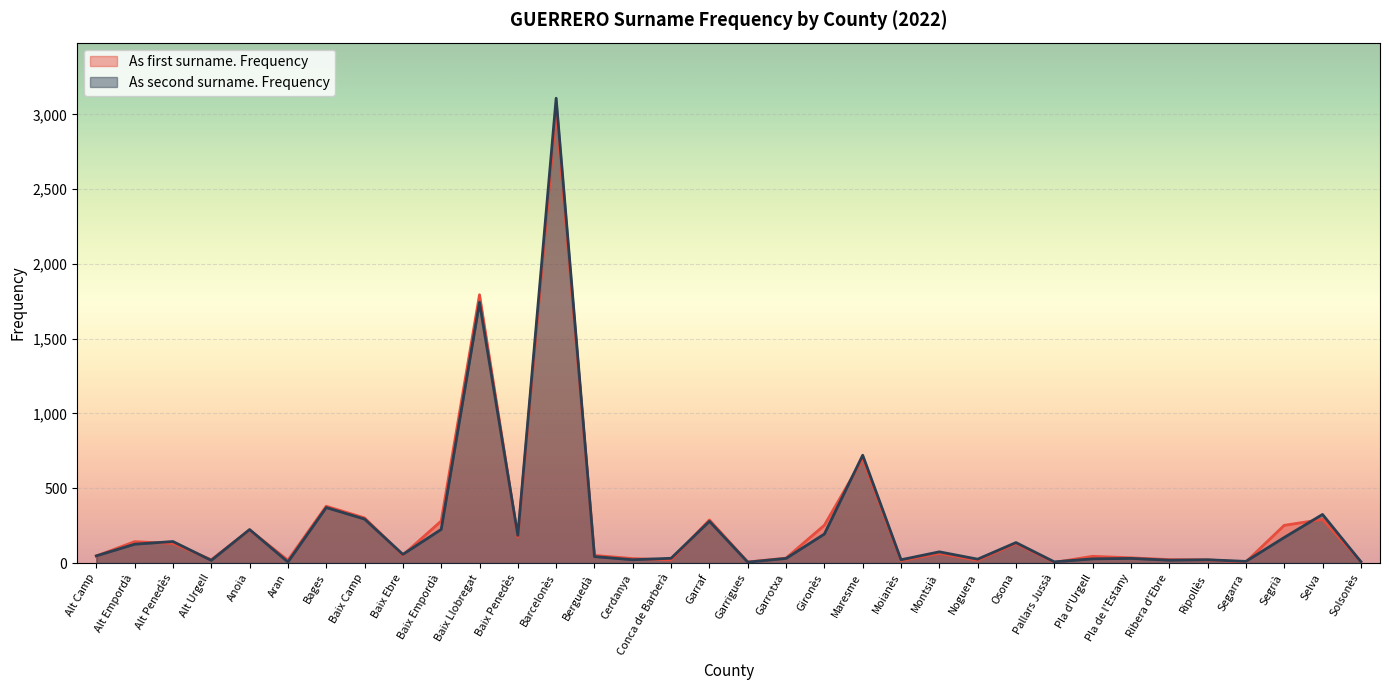

What is the label of the 19th point from the left?

Garrotxa